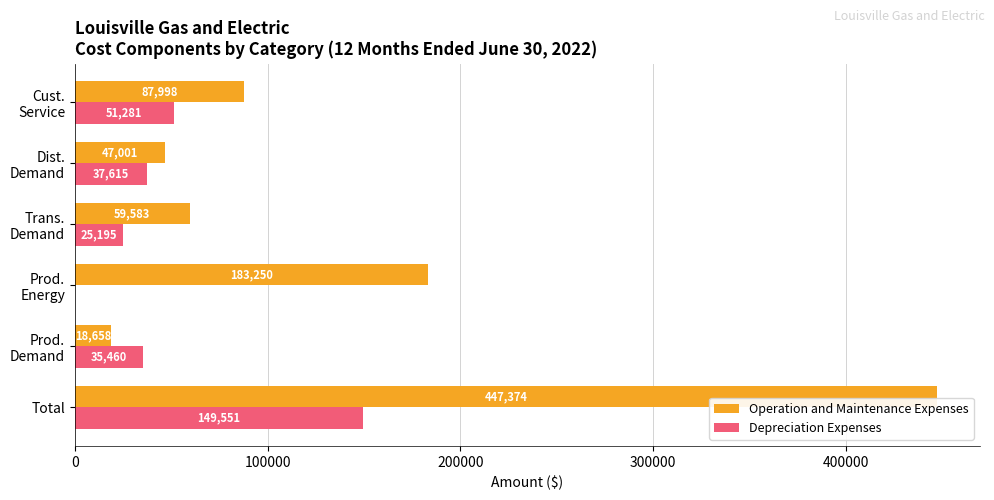

How many data points in Depreciation Expenses are above 37614?

3